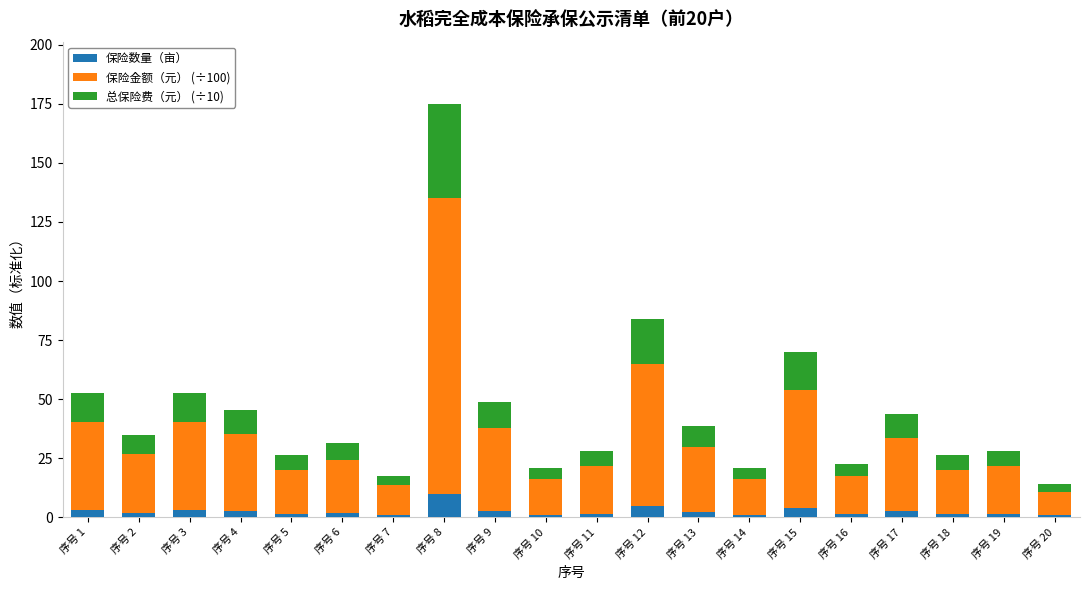

Does the chart contain stacked bars?

Yes